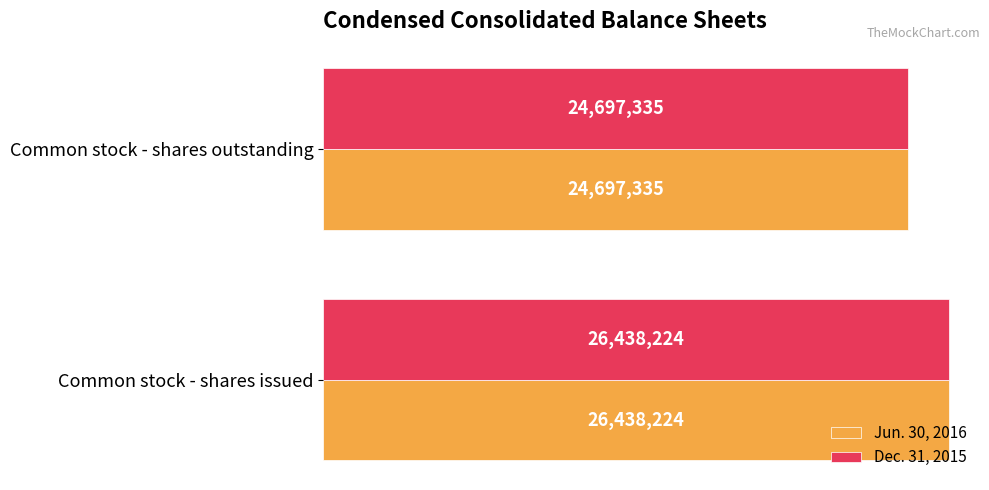

Reading left to right, transcribe all the data shown in this chart.

Jun. 30, 2016: 26438224	24697335
Dec. 31, 2015: 26438224	24697335